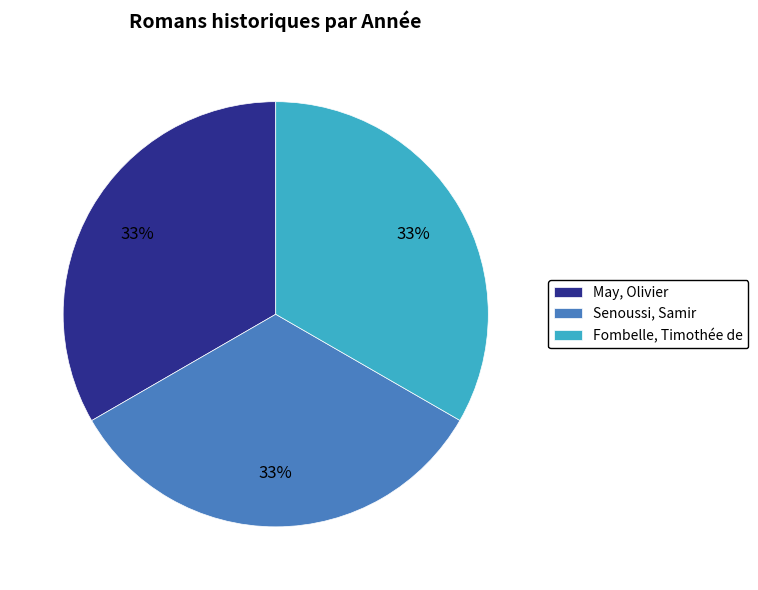

Approximately how many times larger is the value at Fombelle, Timothée de compared to Senoussi, Samir?

1.0